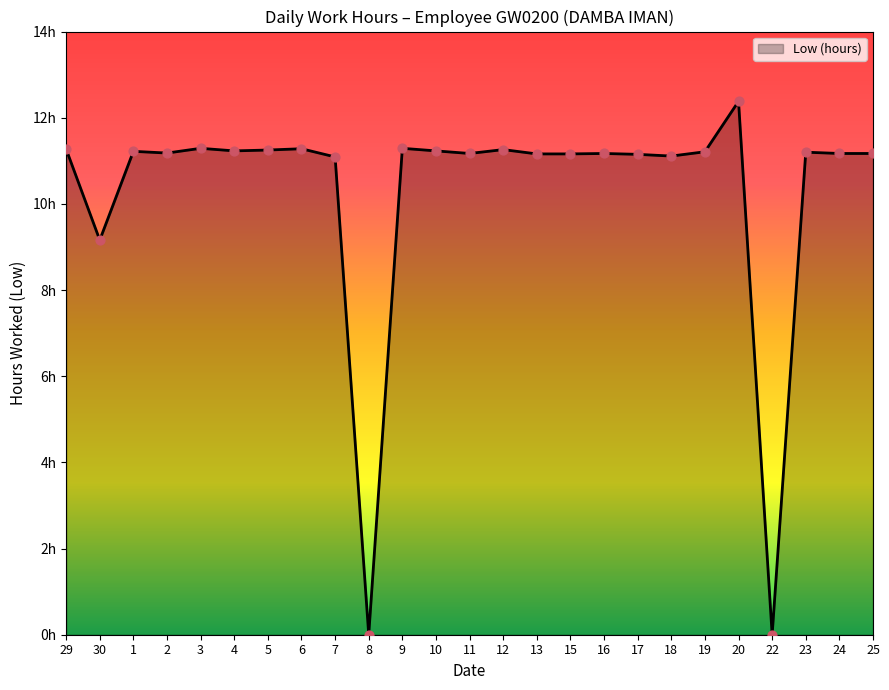

What is the change in value from 11 to 22?

-11.2